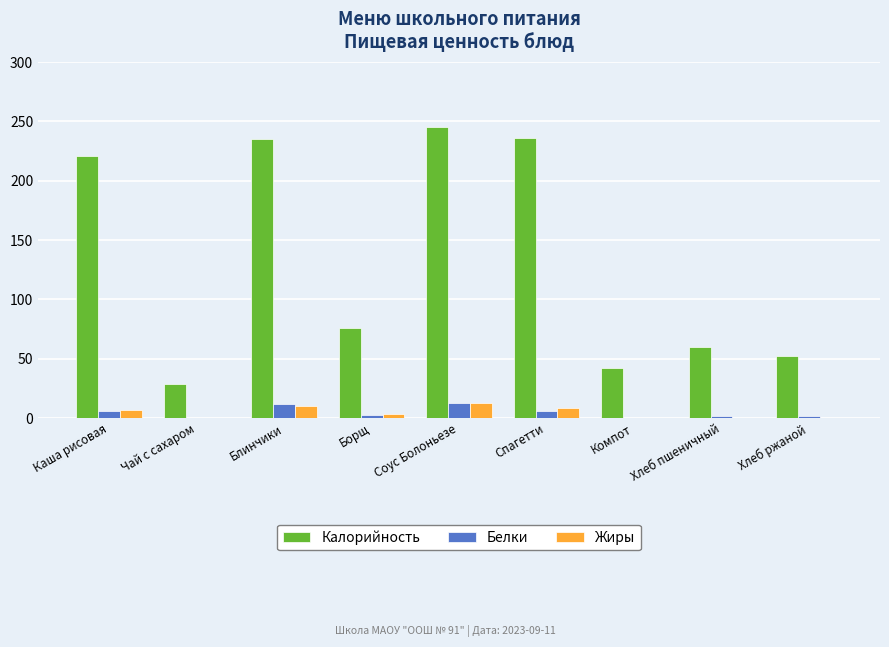

Is the value of Калорийность at Спагетти greater than the value of Белки at Борщ?

Yes